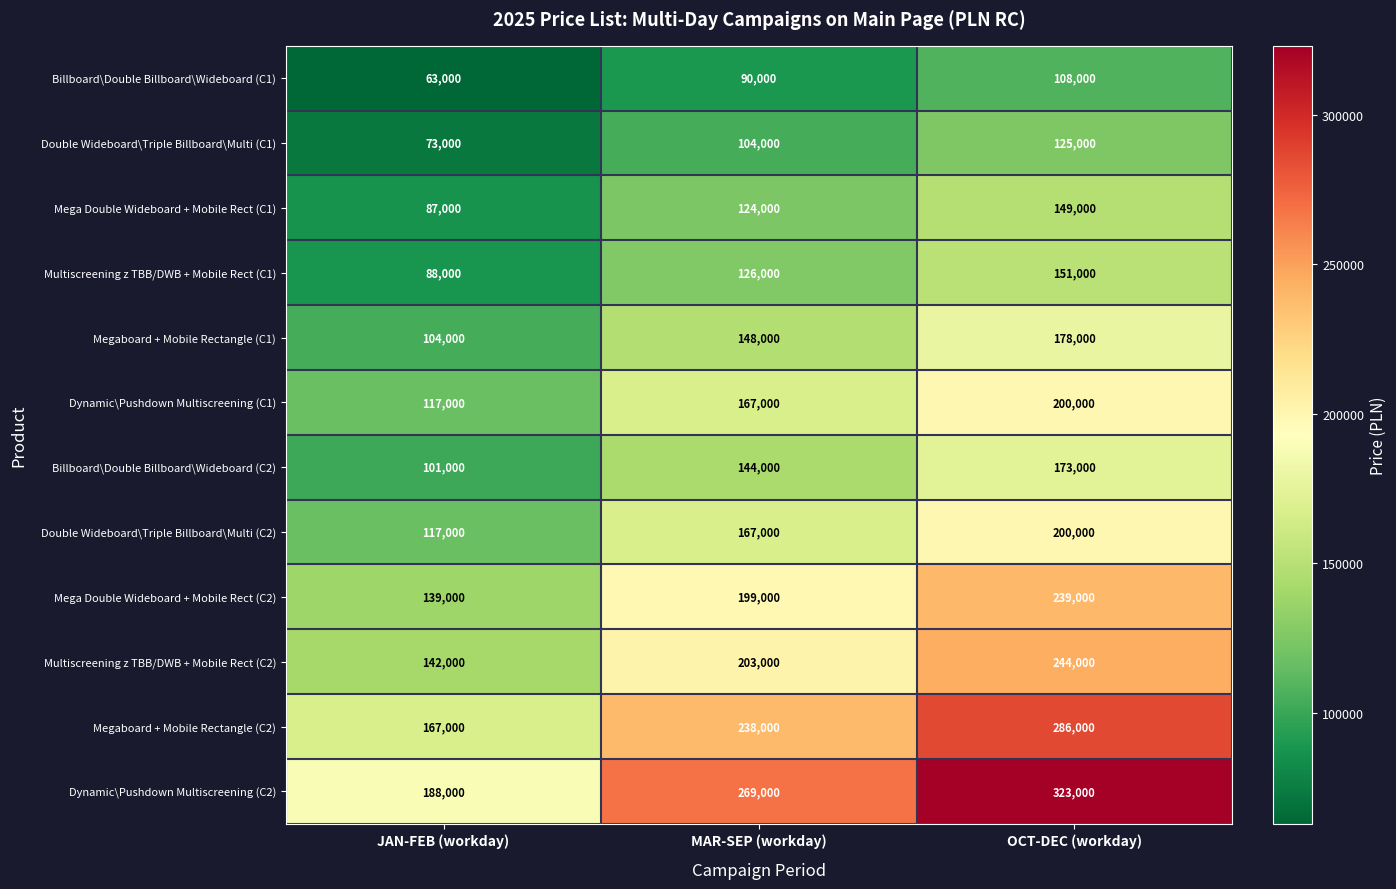

What is the greatest value displayed?

323000